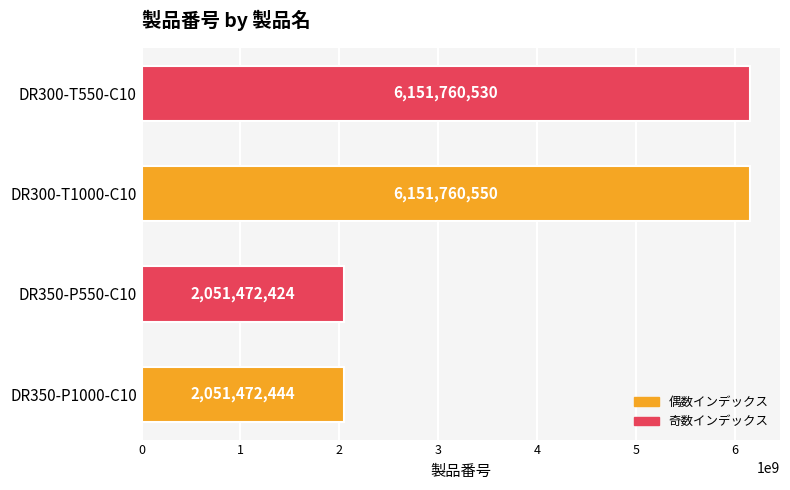

Is it true that the value at DR350-P1000-C10 is 2051472444?

True